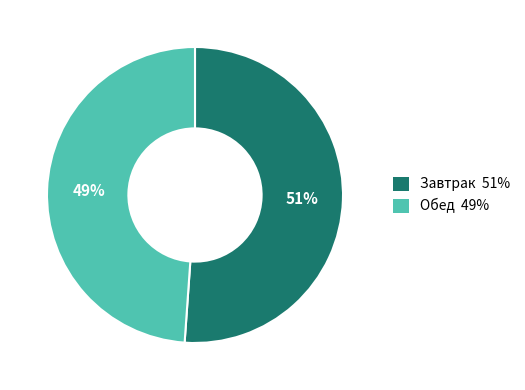

True or false: Завтрак accounts for 51% of the total.

True